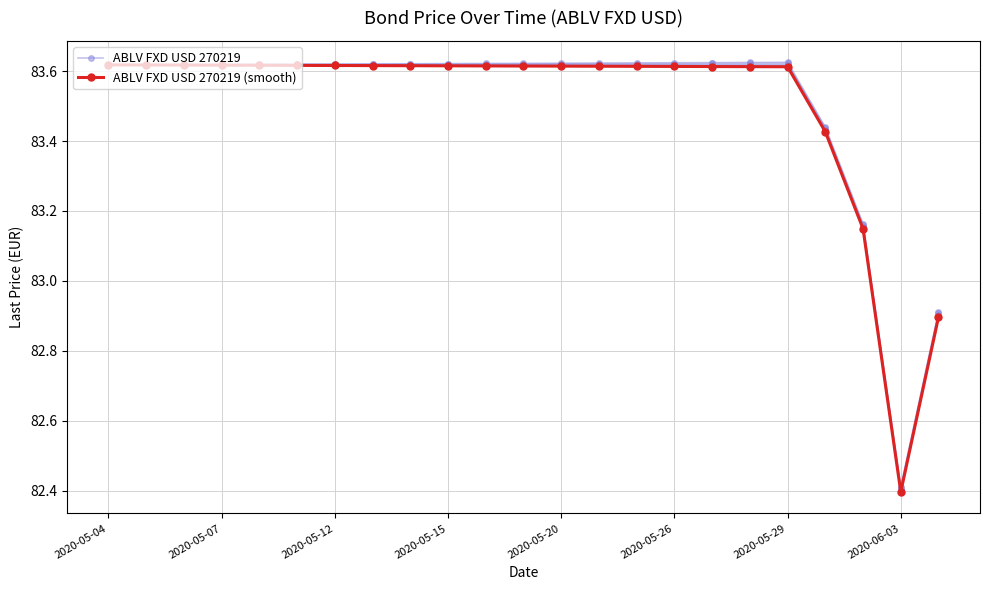

Does the chart have visible grid lines?

Yes